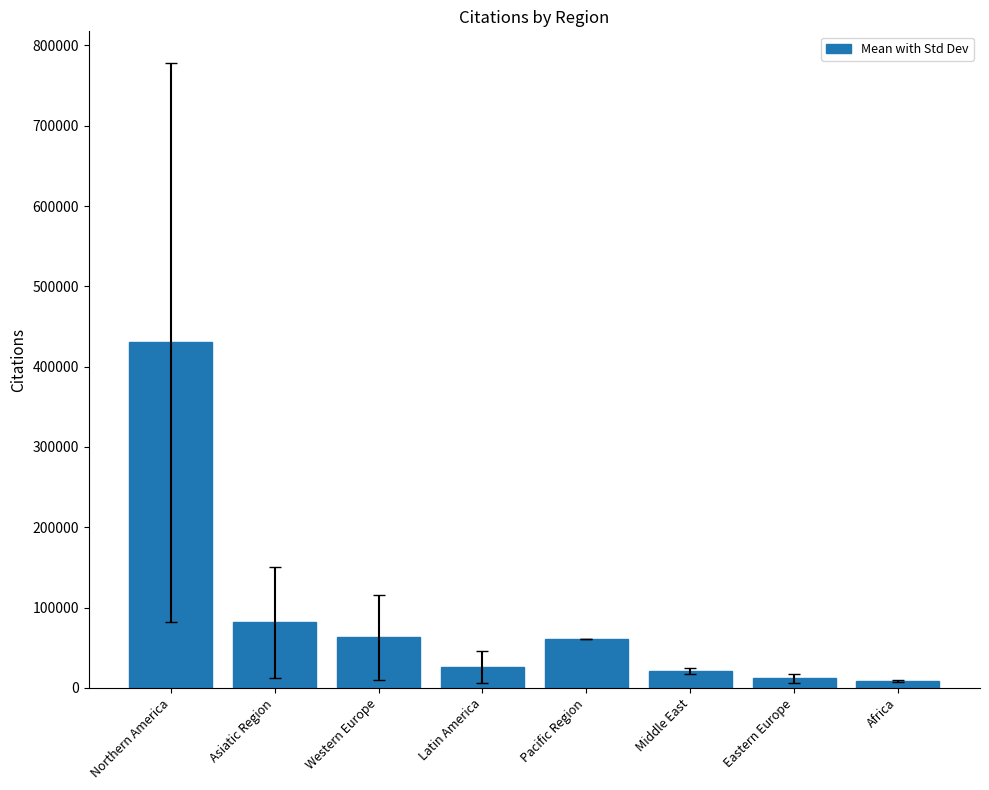

Which label corresponds to the largest value in the chart?

Northern America